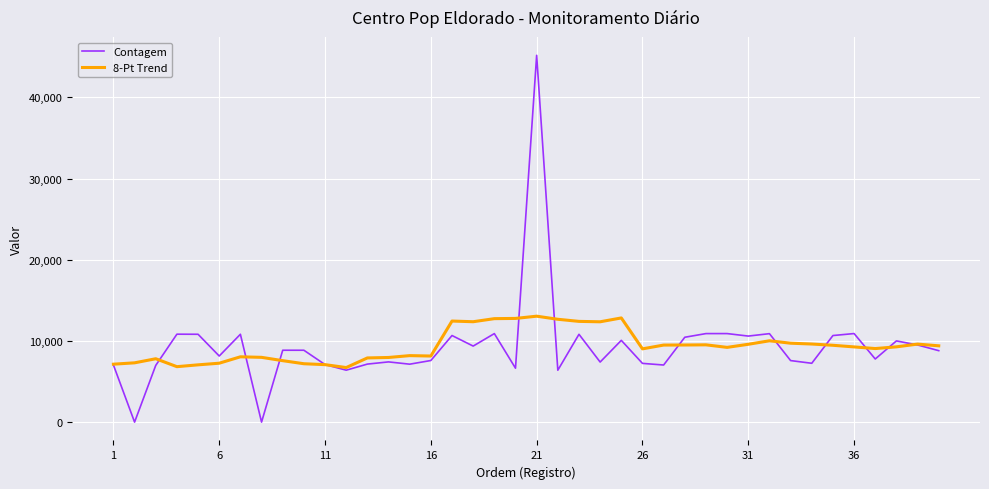

What is the greatest value displayed?

45171.0